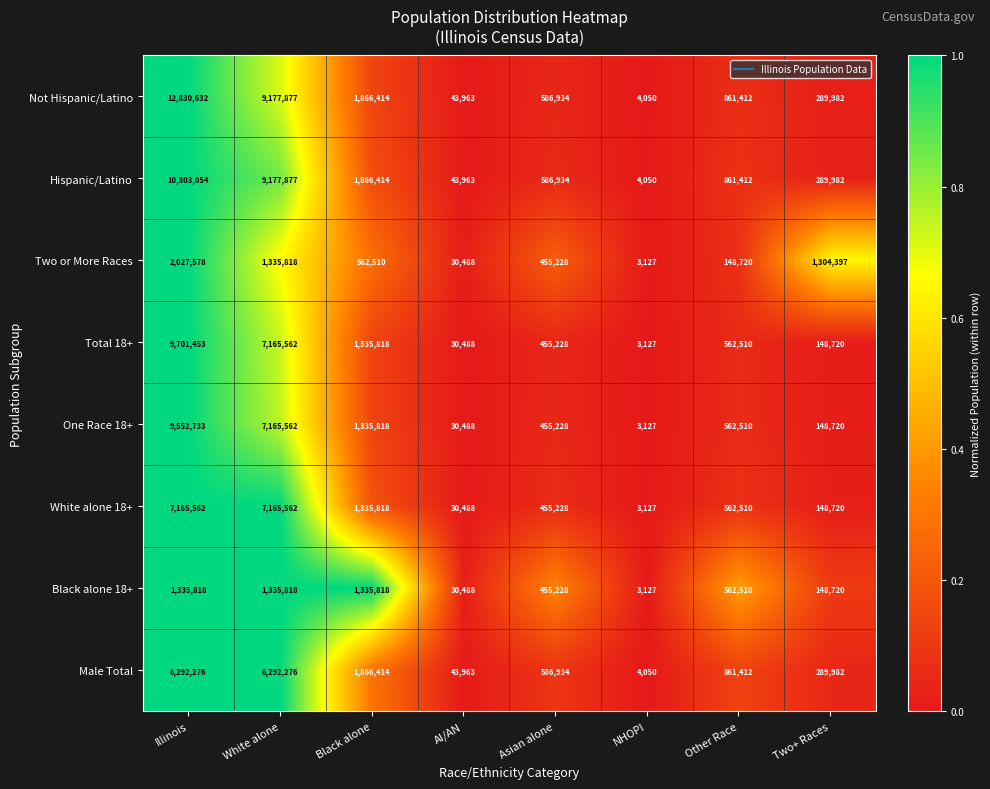

What is the sum of the One Race 18+ values at Illinois and AI/AN?

9583221